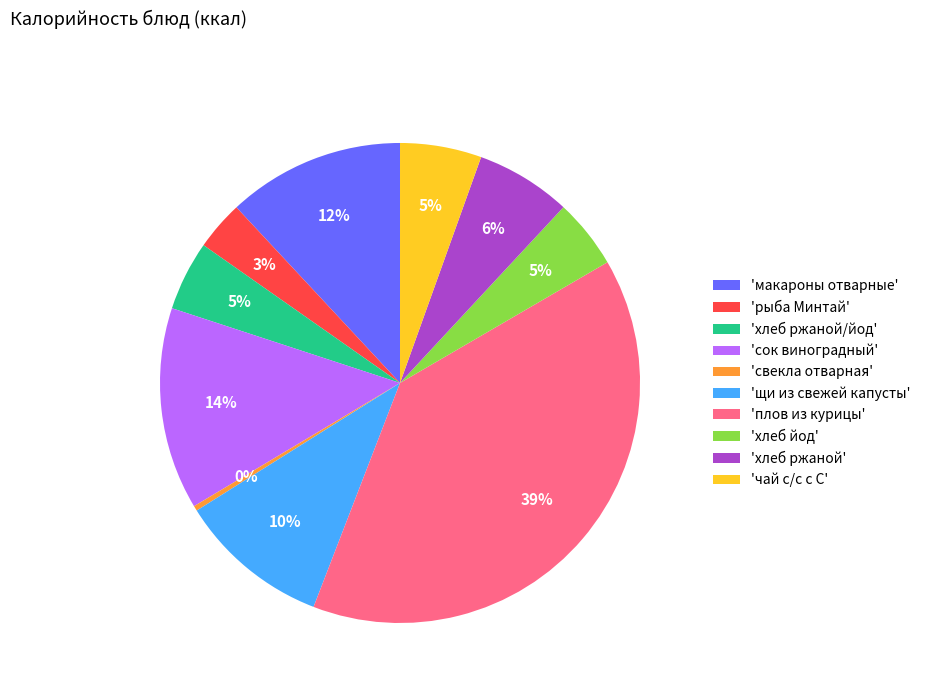

Does any single category account for the majority?

No